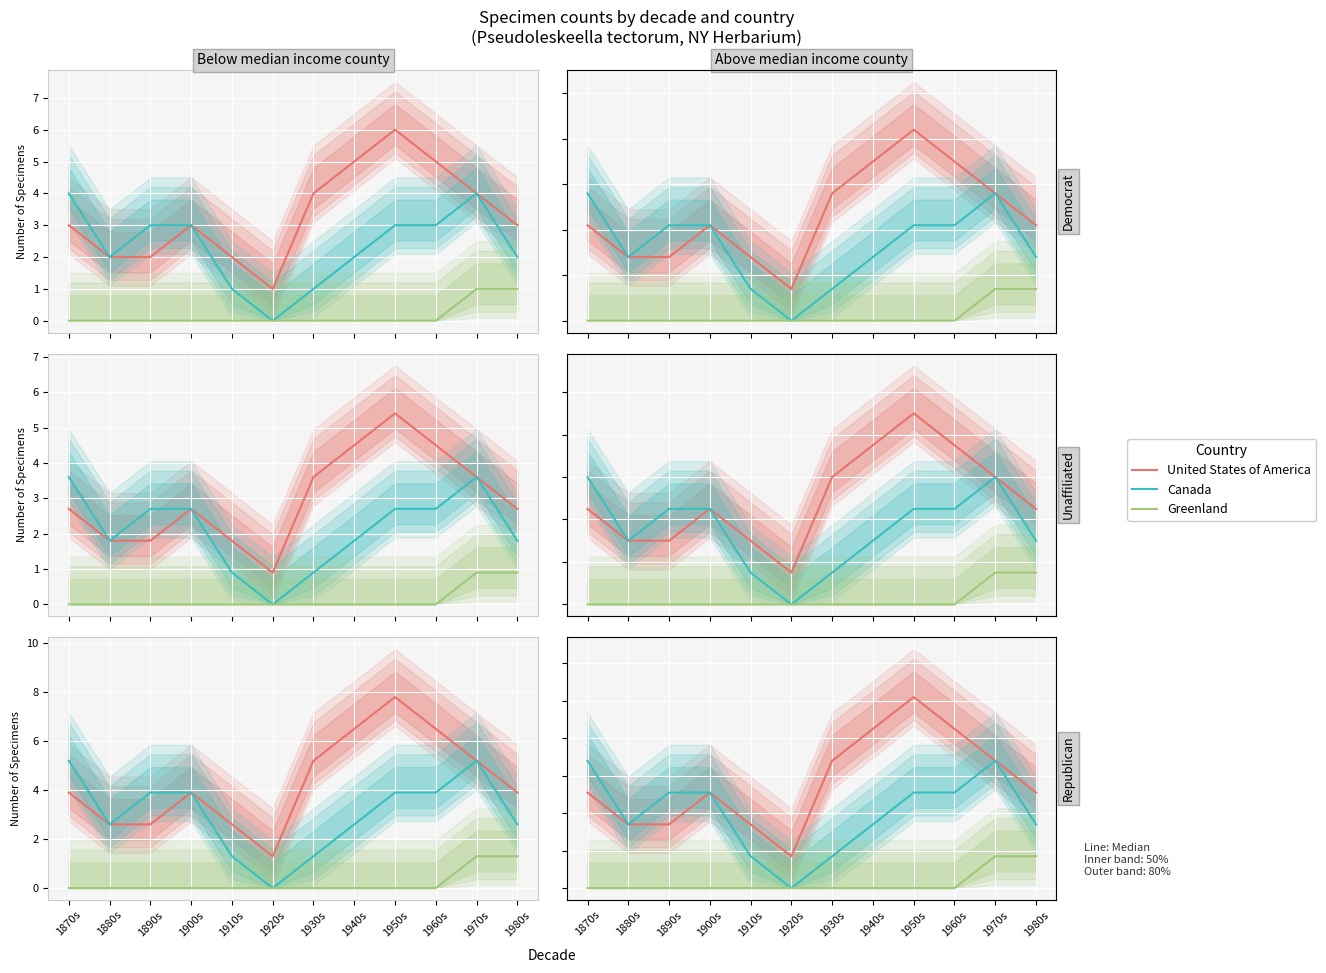

At how many categories does at least one series exceed 2?

9